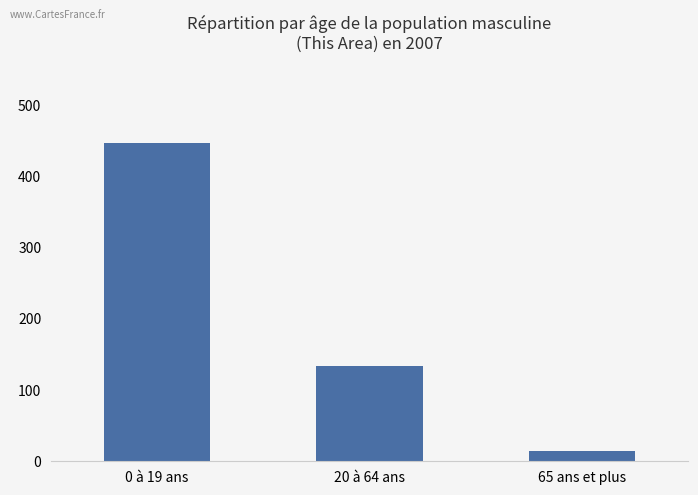

What is the difference between the second highest and minimum values?

120